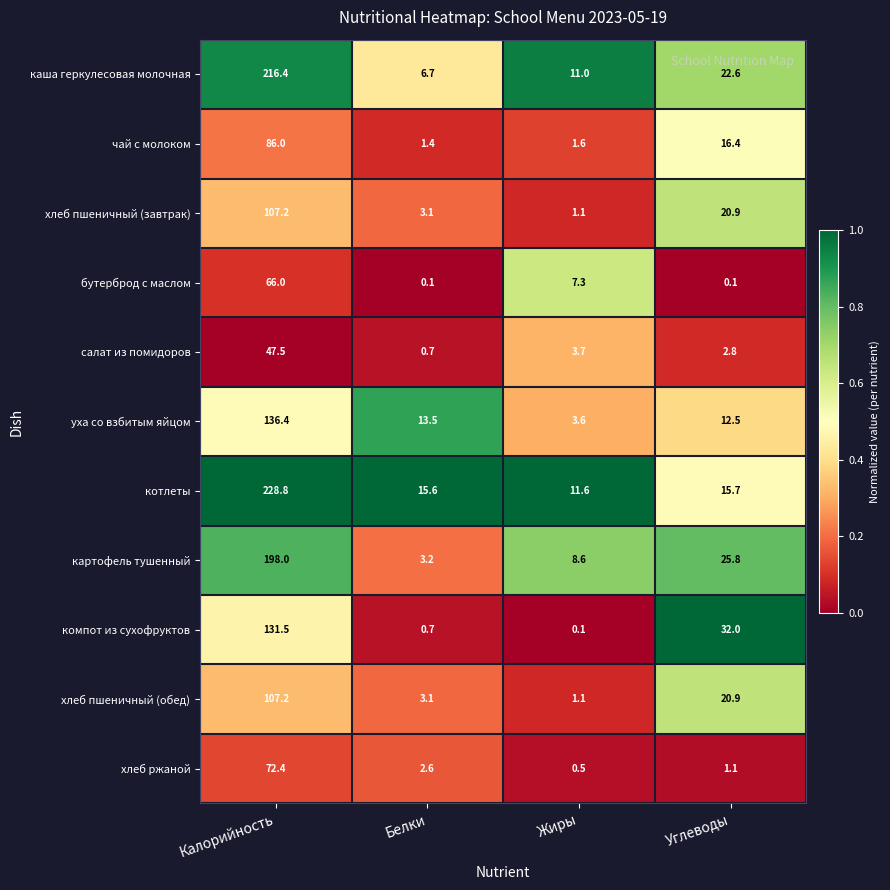

At which label is каша геркулесовая молочная closest to 111?

Углеводы